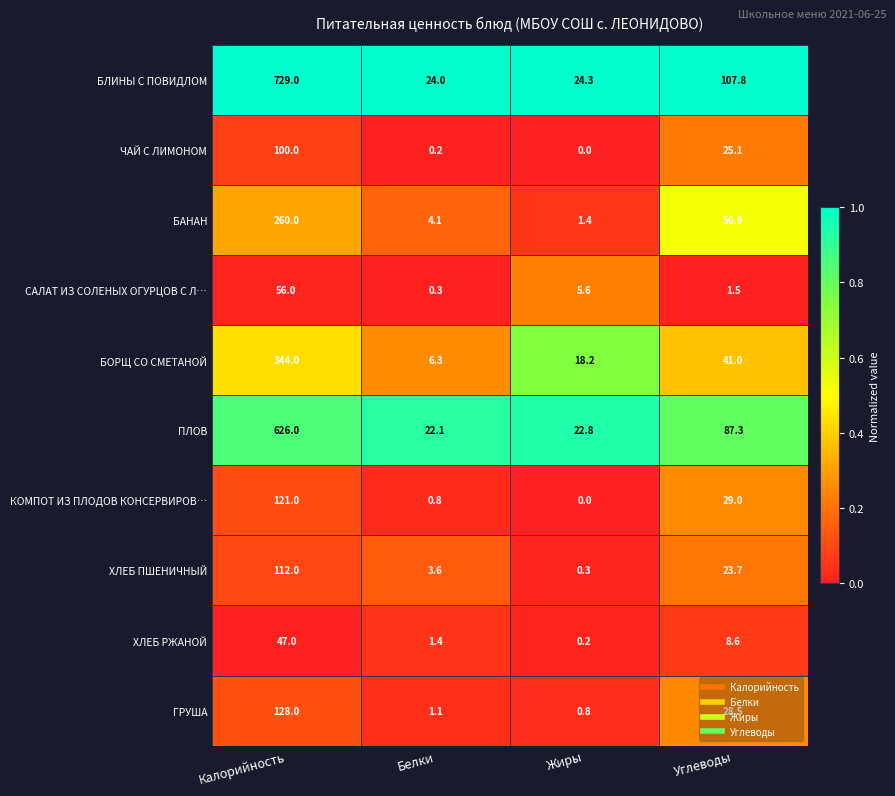

What is the sum of all БОРЩ СО СМЕТАНОЙ values?

409.5